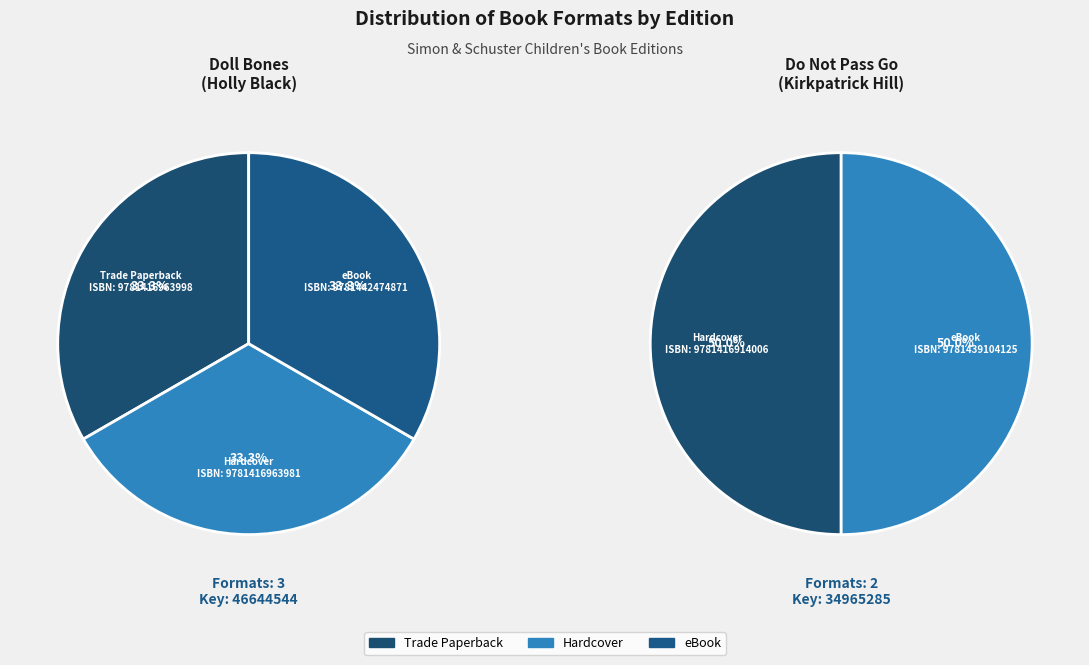

Count the number of slices in the pie.

3